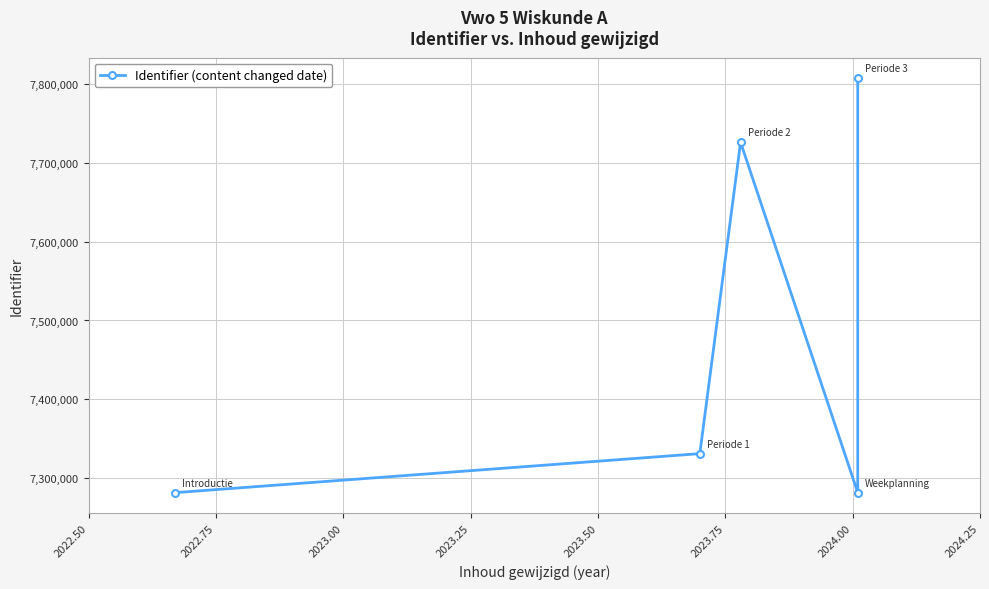

Is this an area chart (filled region under the line)?

No